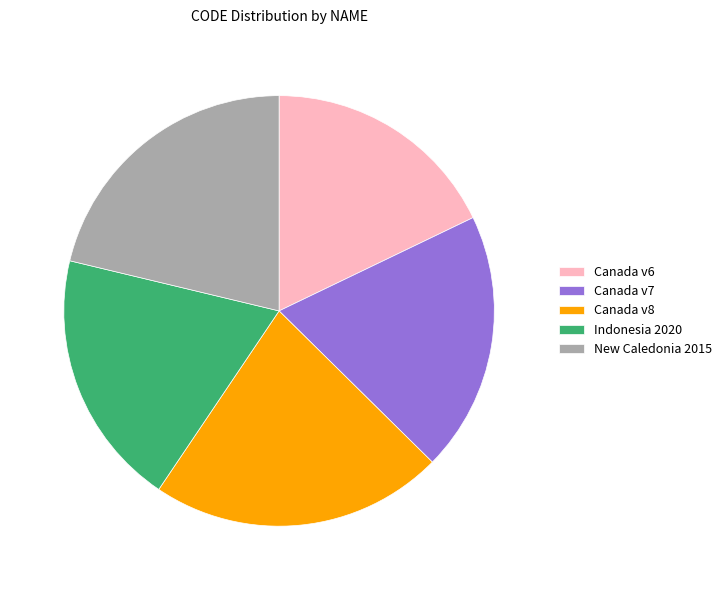

Is there any slice that represents more than half of the pie?

No